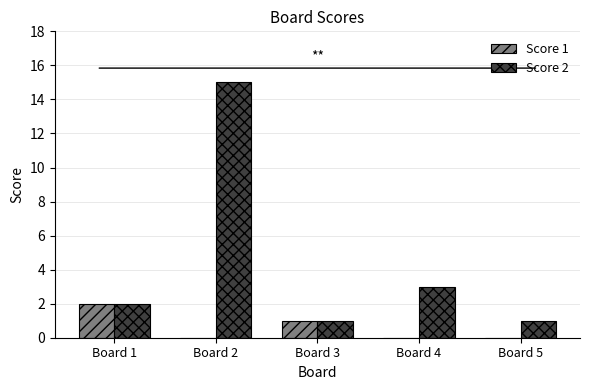

How many series are shown in this chart?

2